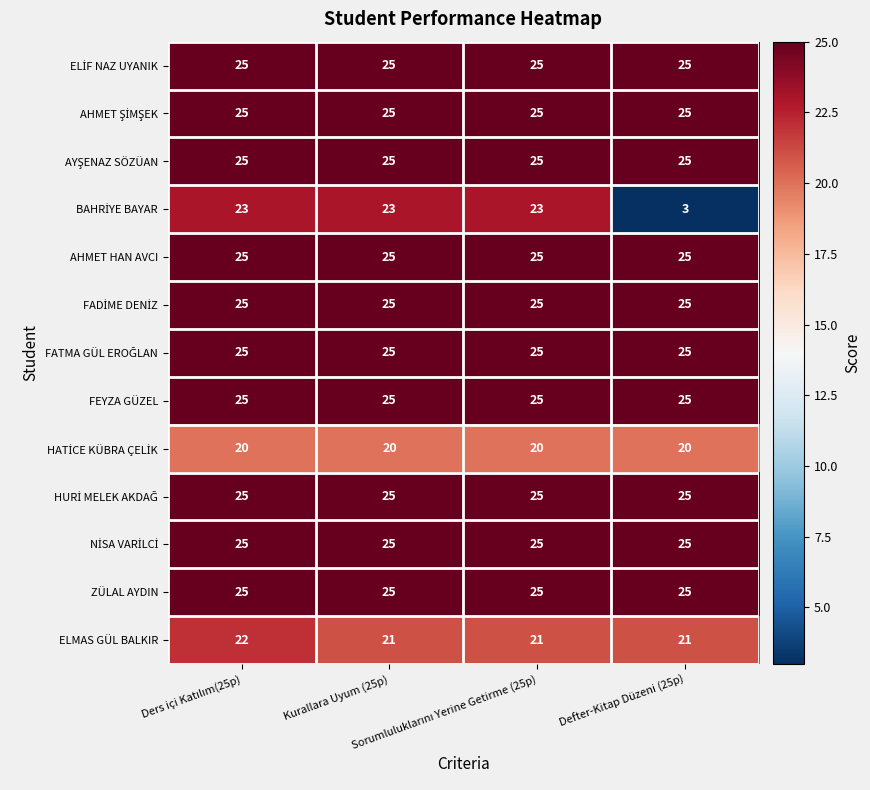

What is the total value across all series at Defter-Kitap Düzeni (25p)?

294